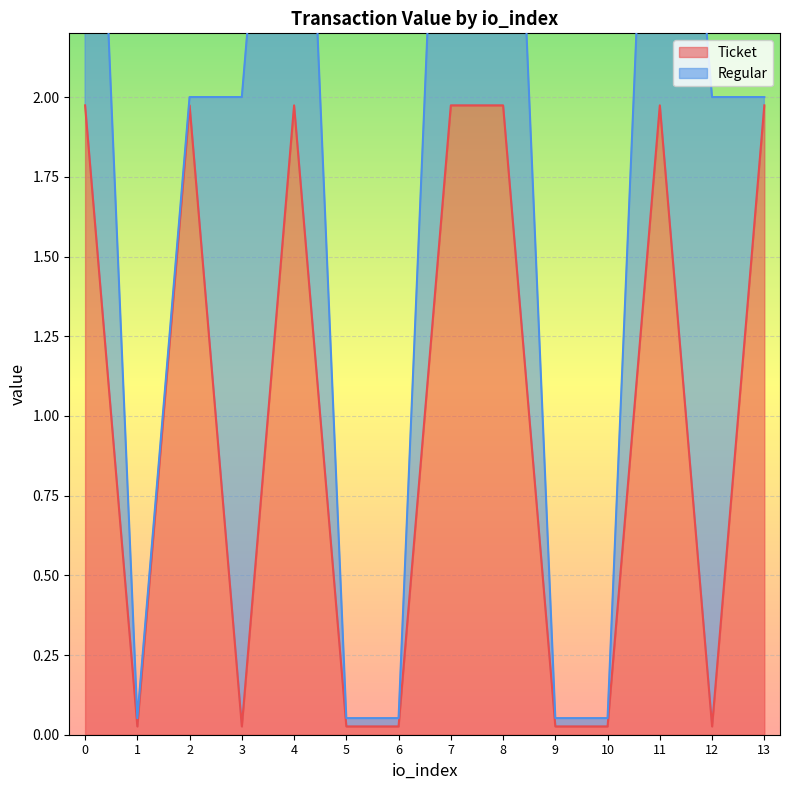

What is the sum of all values?

14.0